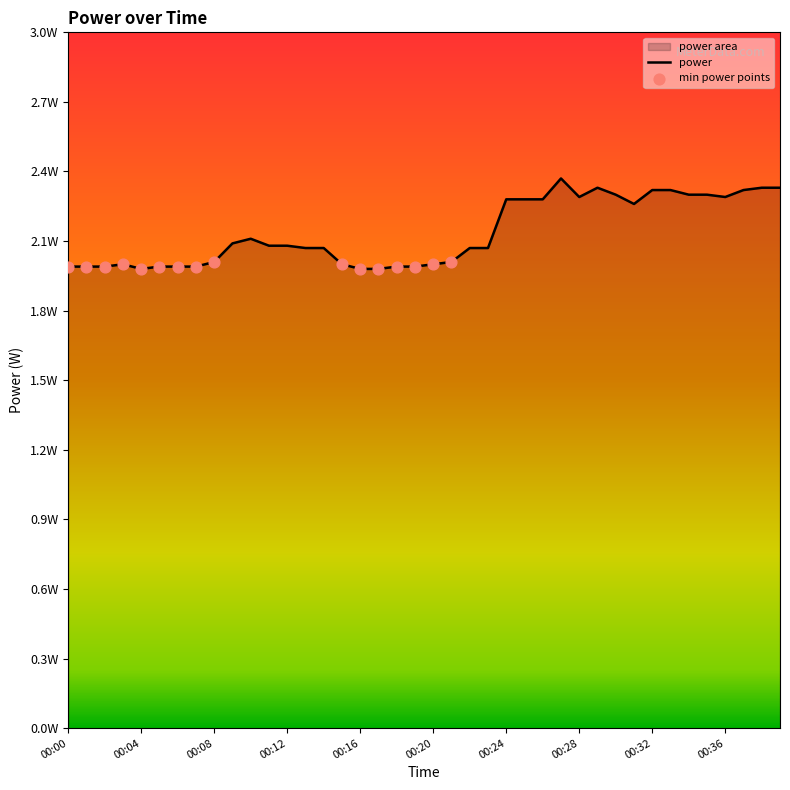

Between 00:04 and 00:38, which is larger?

00:38